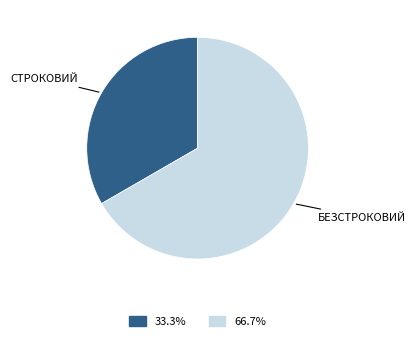

Is there any slice that represents more than half of the pie?

Yes